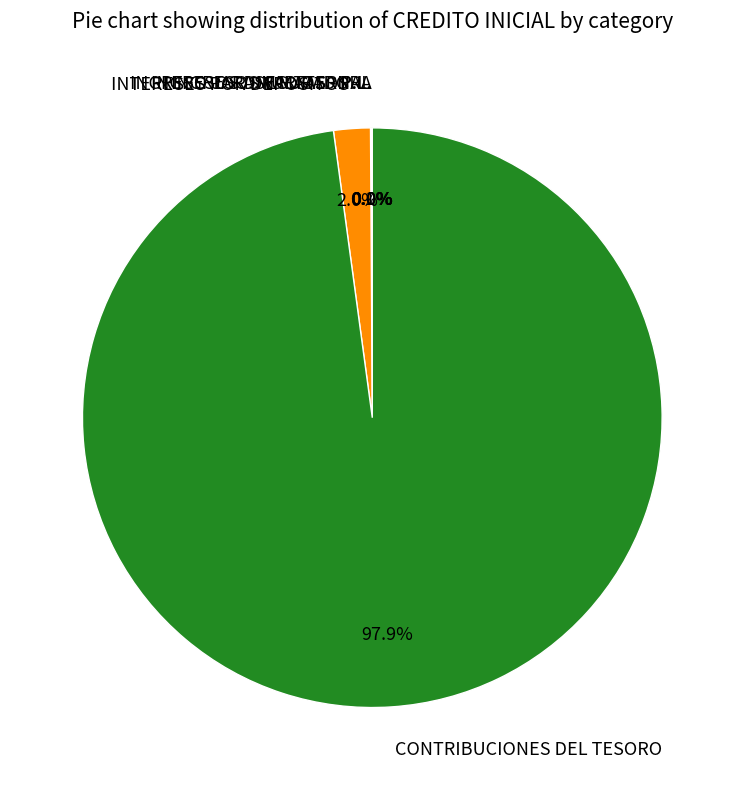

Does any single category account for the majority?

Yes